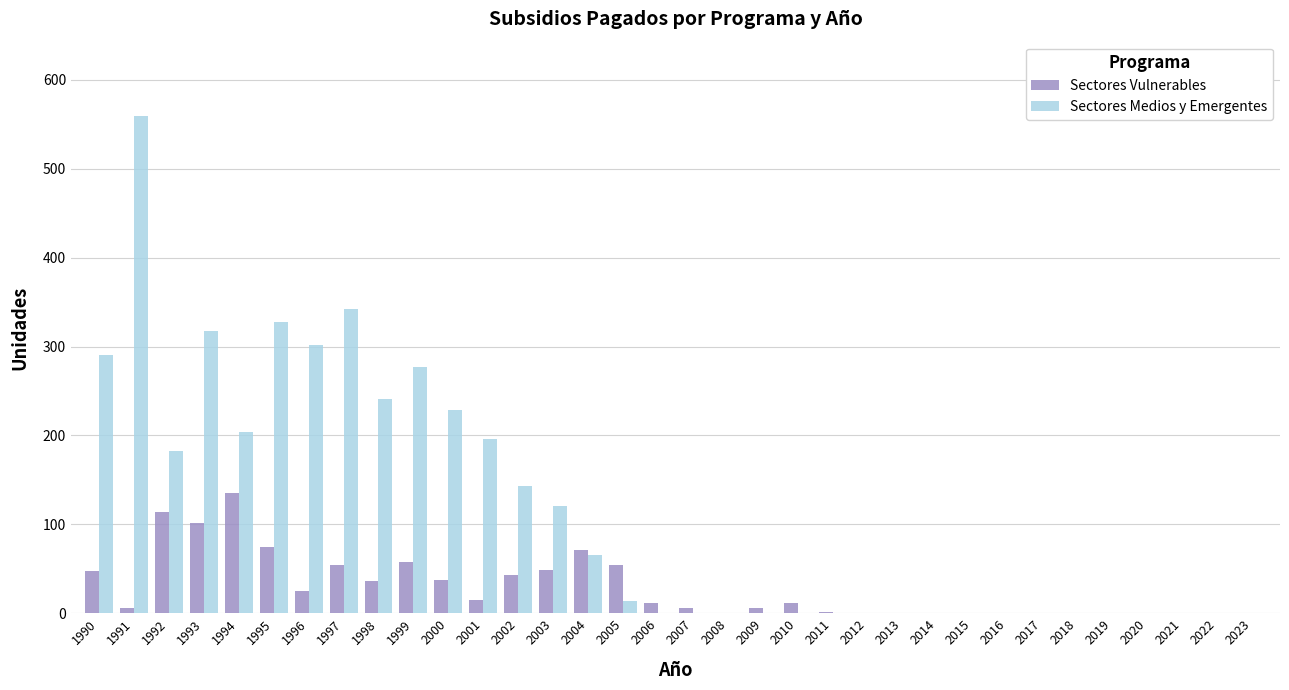

What is the sum of the Sectores Medios y Emergentes values at 2010 and 1995?

328